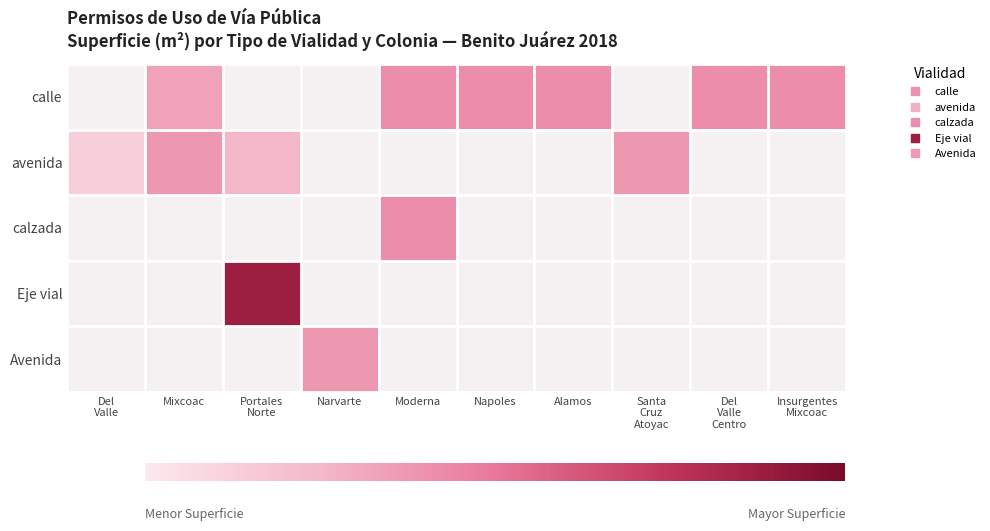

At how many categories does at least one series exceed 1?

9